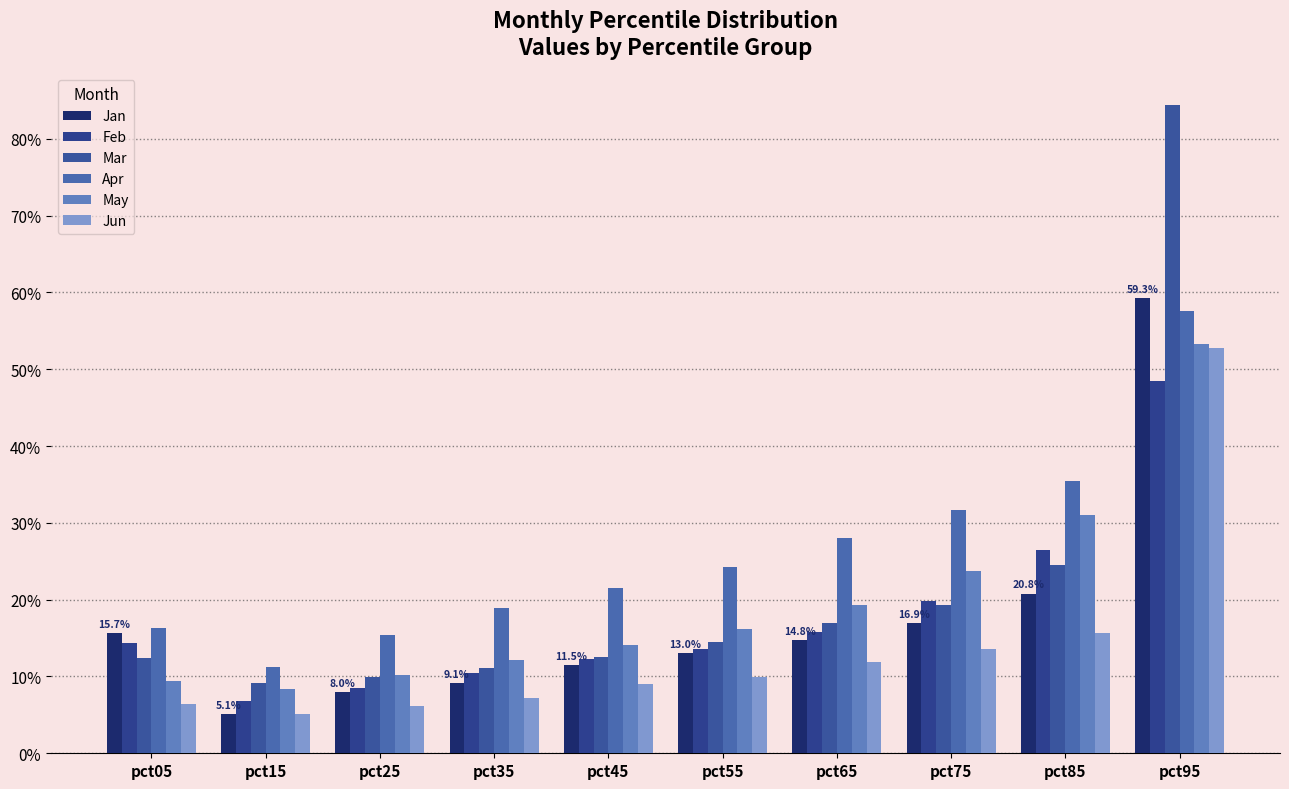

List the labels in order of Jan value, smallest first.

pct15, pct25, pct35, pct45, pct55, pct65, pct05, pct75, pct85, pct95